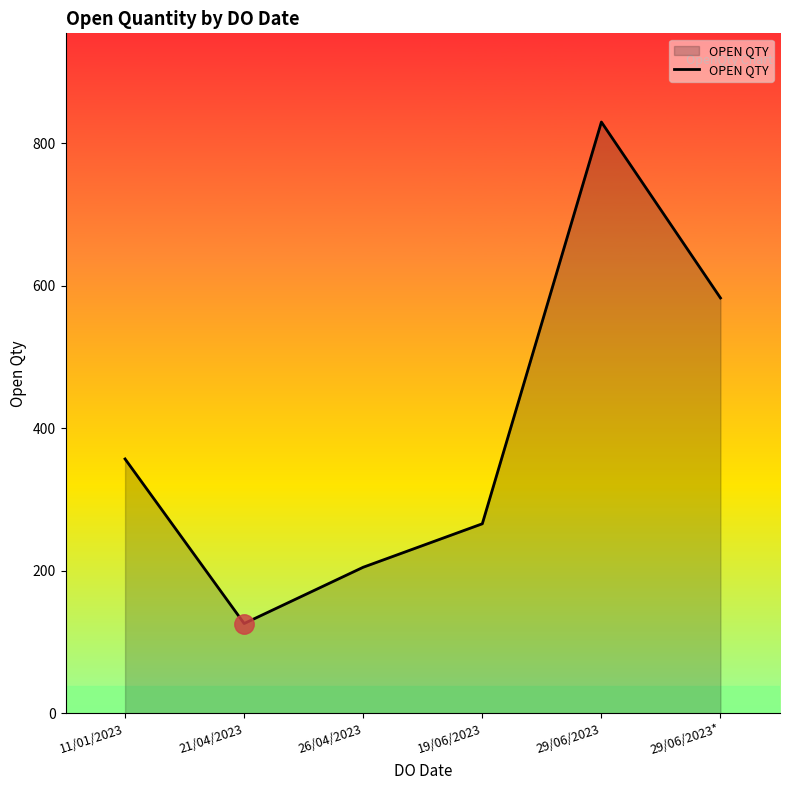

How many series are shown in this chart?

1